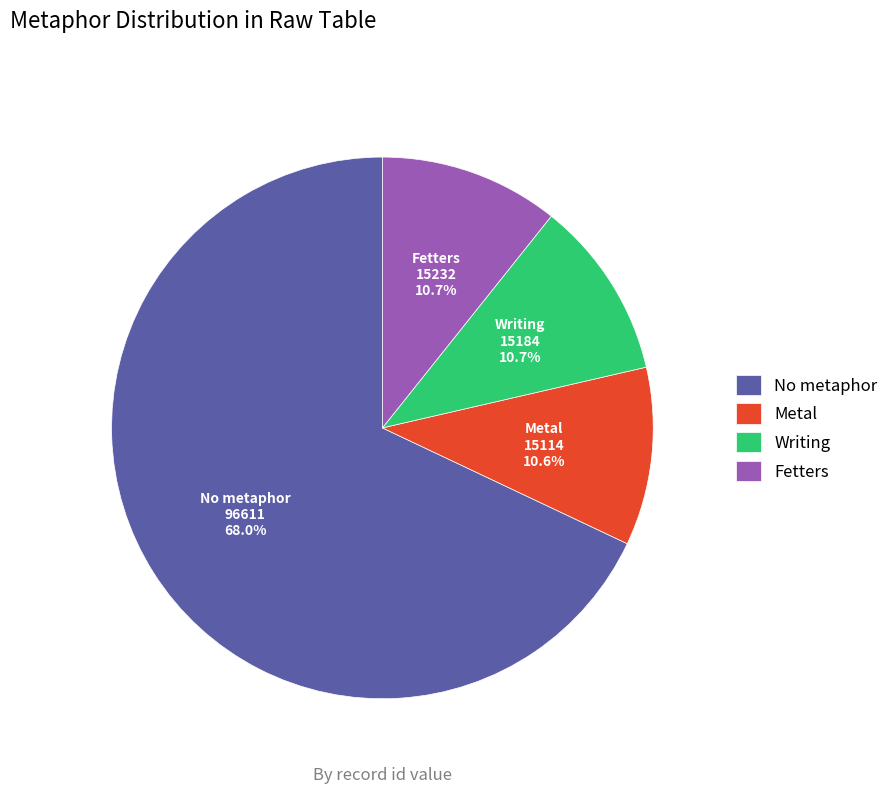

Which category has the biggest portion of the pie?

No metaphor